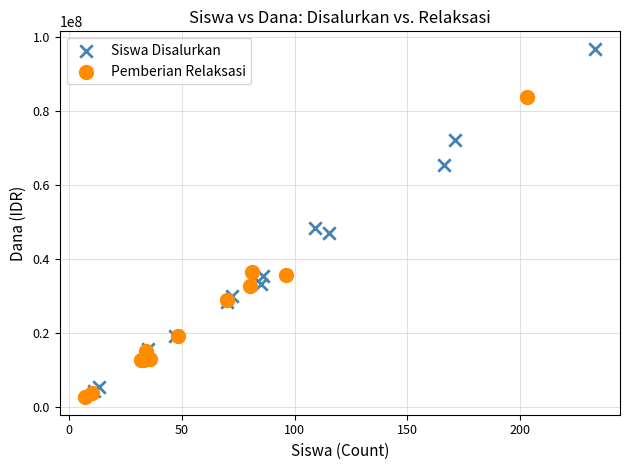

Which series reaches the maximum Y coordinate?

Siswa Disalurkan